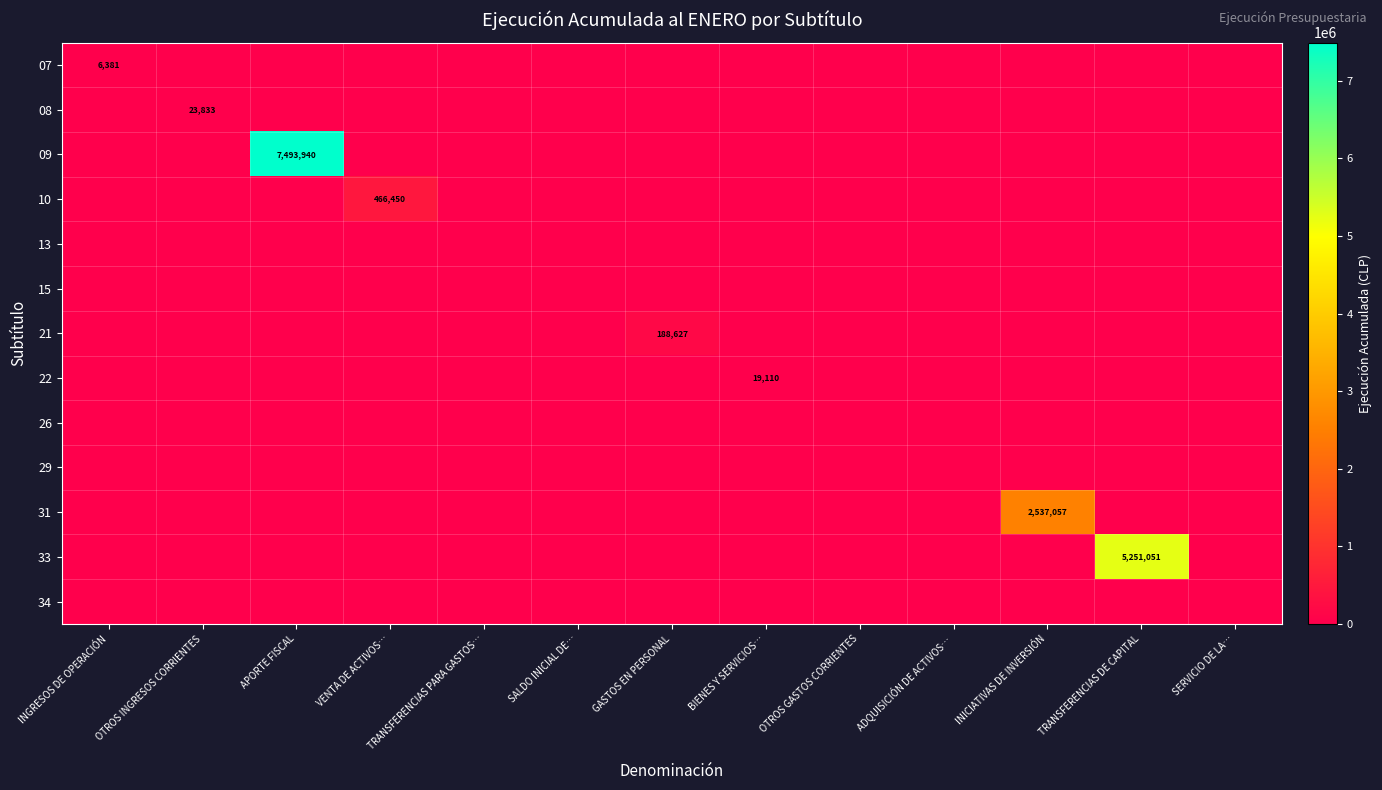

Is it true that 09 equals -2567227 at OTROS INGRESOS CORRIENTES?

False